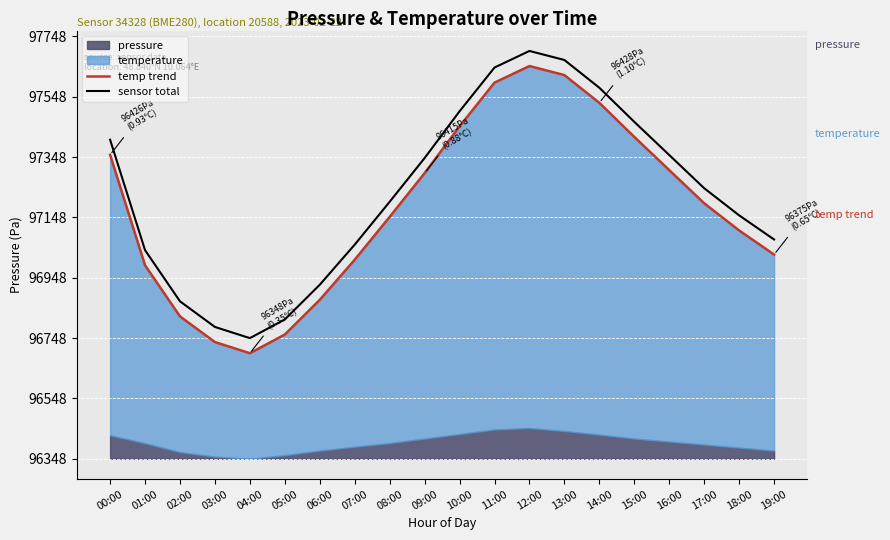

Between 11:00 and 13:00, which is larger?

13:00